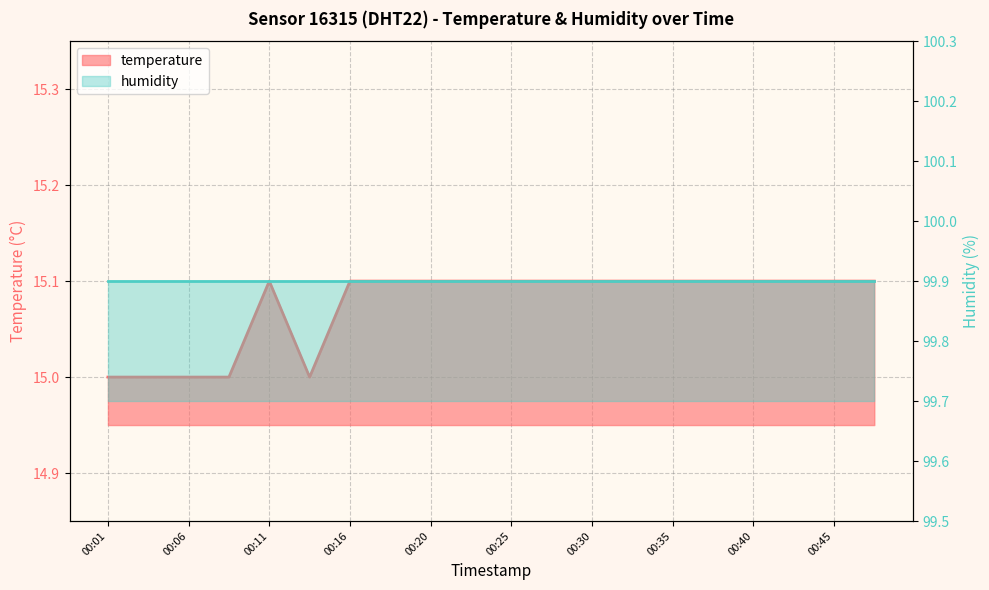

List the labels in order of value, largest first.

00:11, 00:16, 00:18, 00:20, 00:23, 00:25, 00:28, 00:30, 00:33, 00:35, 00:38, 00:40, 00:43, 00:45, 00:48, 00:01, 00:03, 00:06, 00:08, 00:13